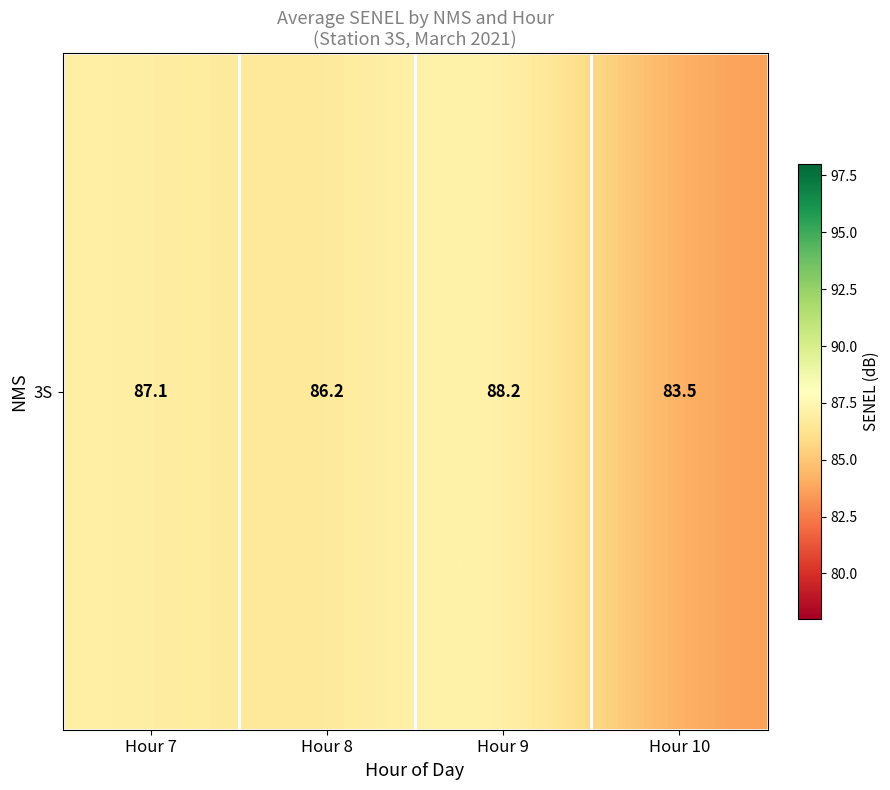

Rank the categories by value from highest to lowest.

Hour 9, Hour 7, Hour 8, Hour 10